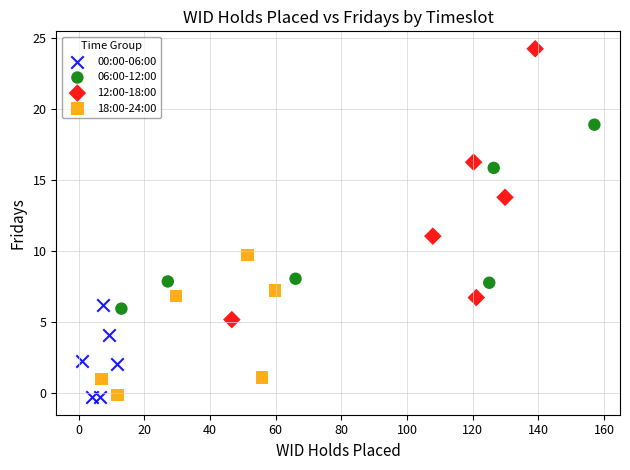

Which series reaches the maximum Y coordinate?

12:00-18:00